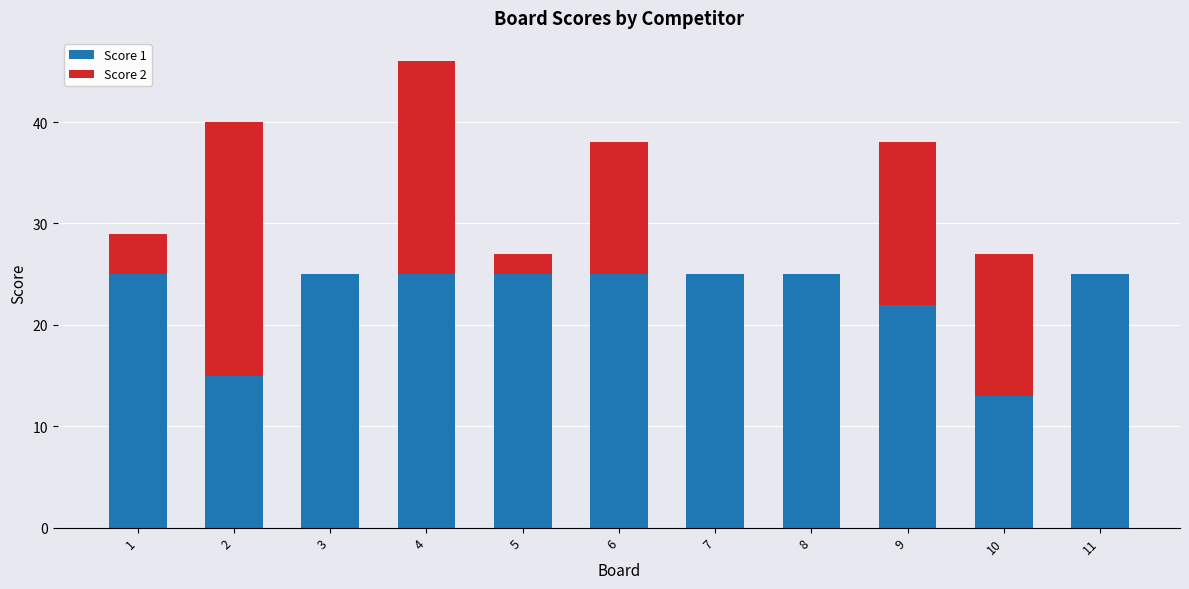

At which label is Score 1 closest to 19?

9